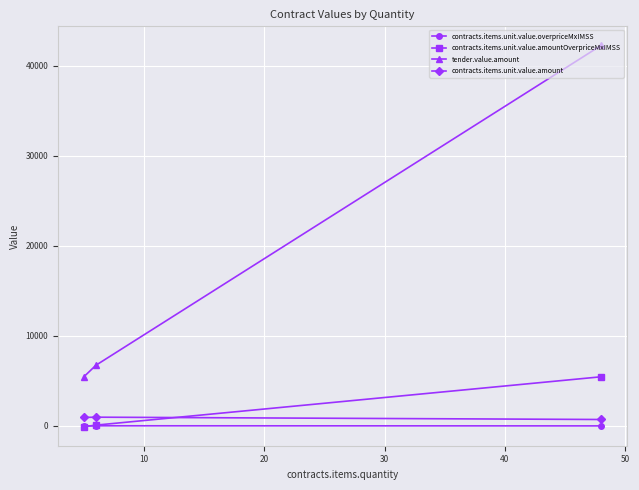

What is the maximum value for contracts.items.unit.value.amount?

967.3